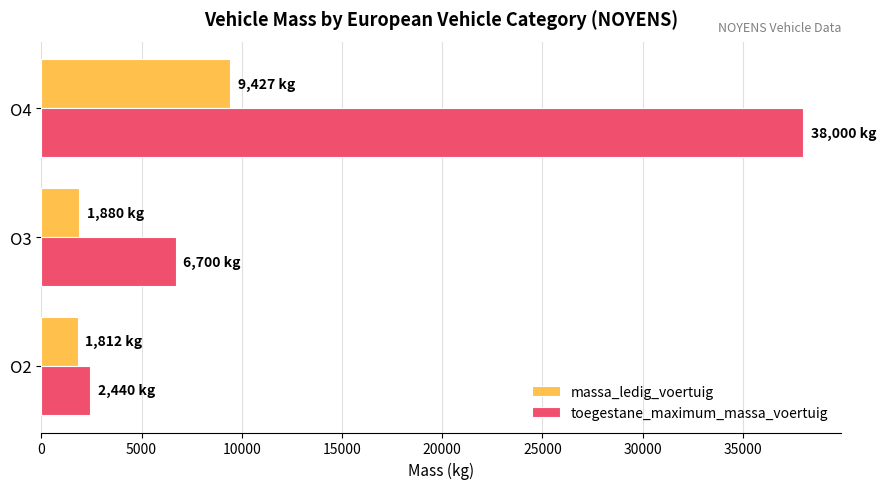

The value of massa_ledig_voertuig at O2 is 1812.0. True or false?

True